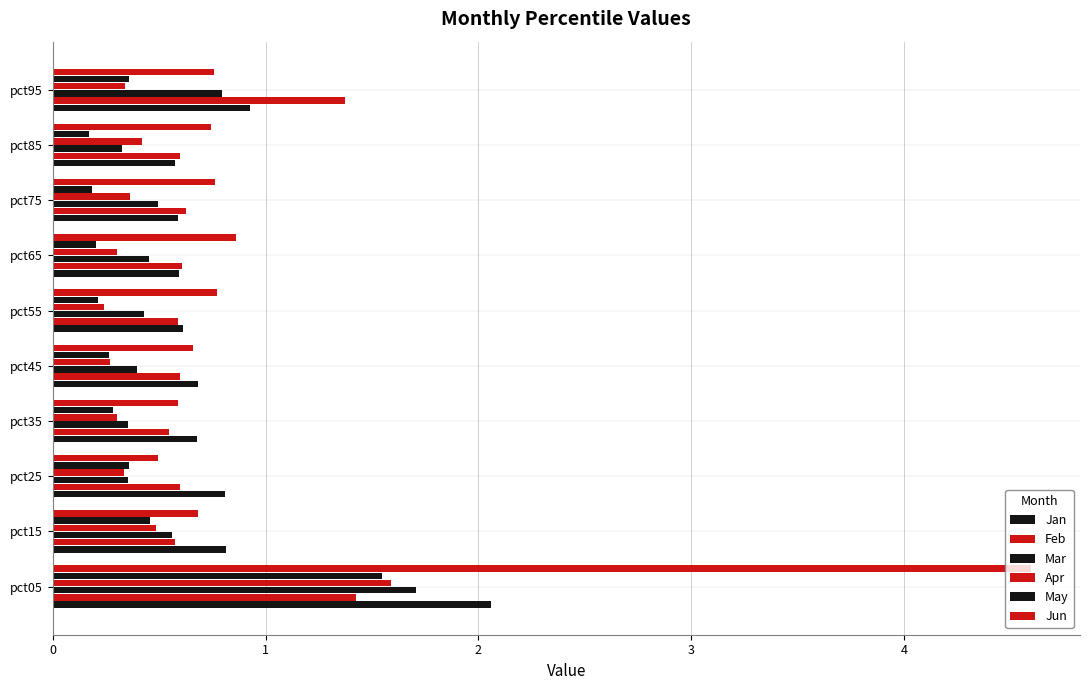

Count the number of data series in this chart.

6